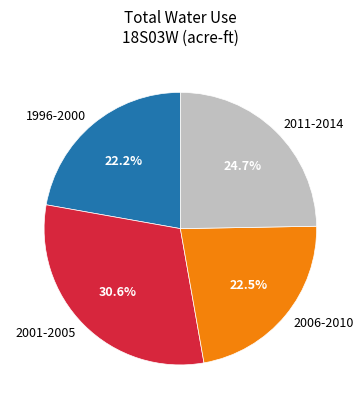

To the nearest percent, what is the average slice percentage?

25%